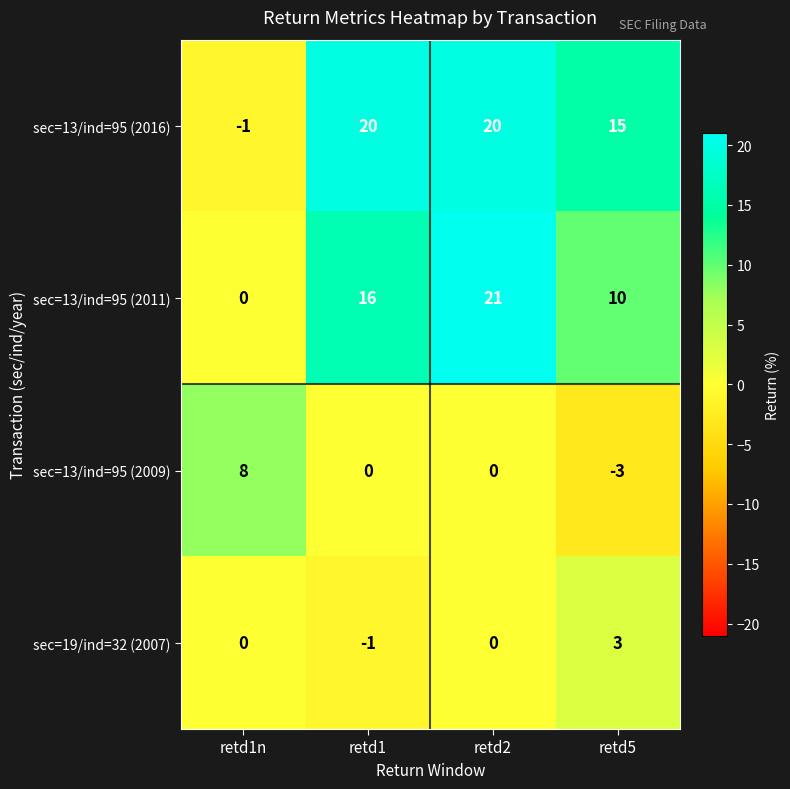

Which series changed the most between retd1n and retd1?

sec=13/ind=95 (2016)